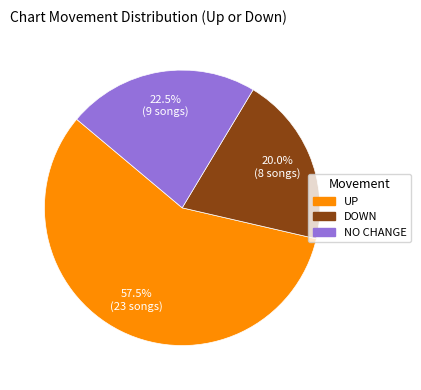

Does any single category account for the majority?

Yes